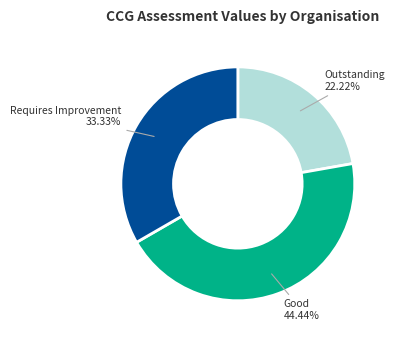

Count the number of slices in the pie.

3